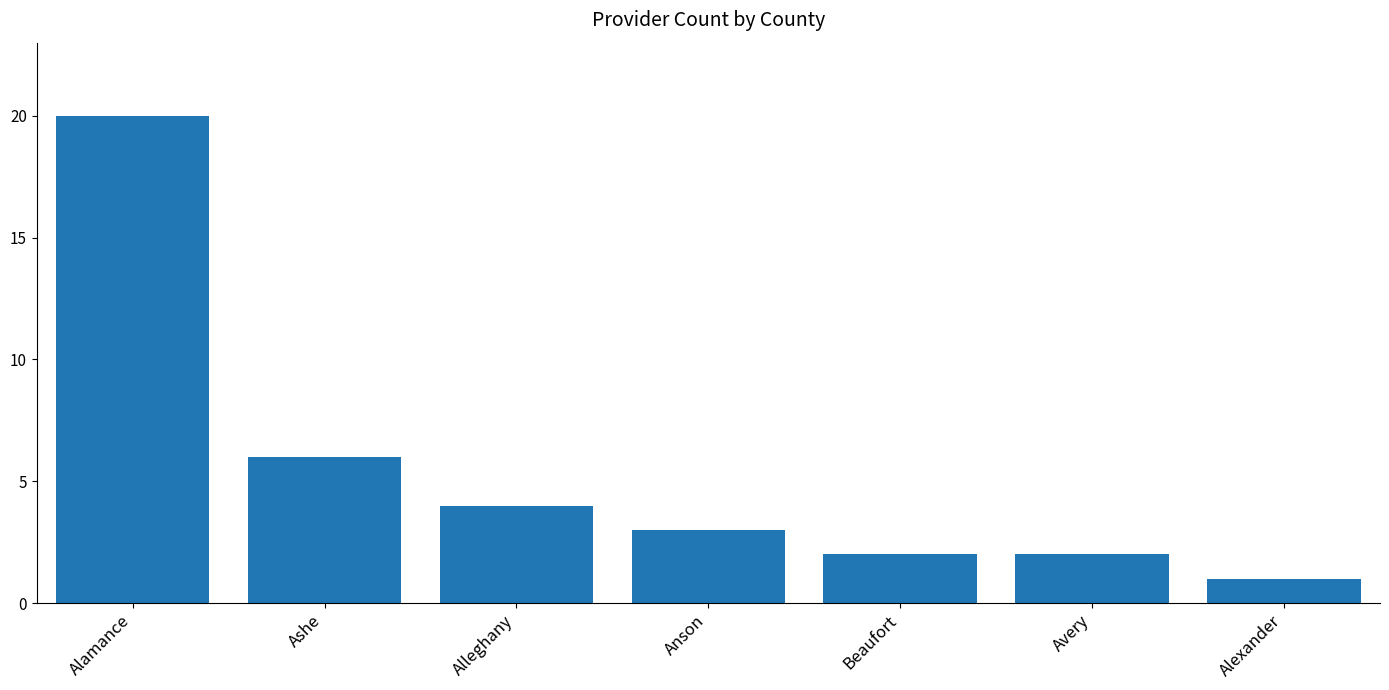

Where is the data nearest to the value 10?

Ashe